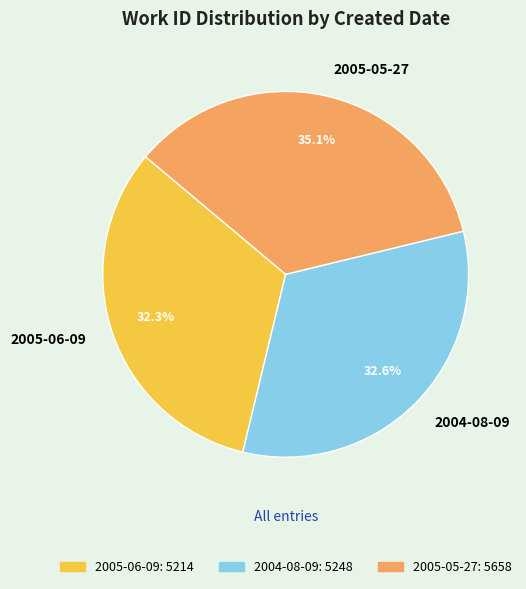

Does any single category account for the majority?

No